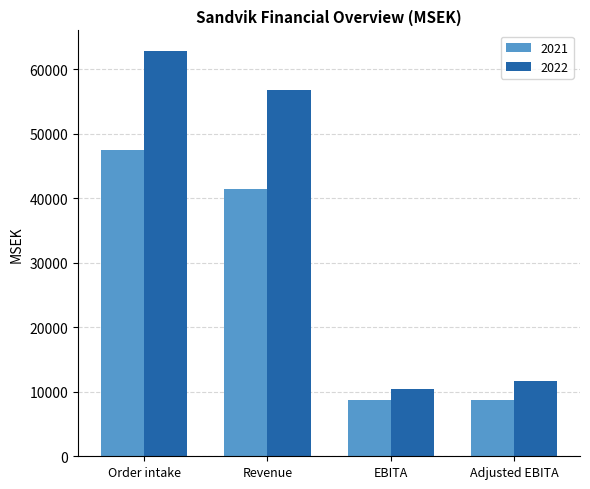

Which series changed the most between Order intake and Revenue?

2022